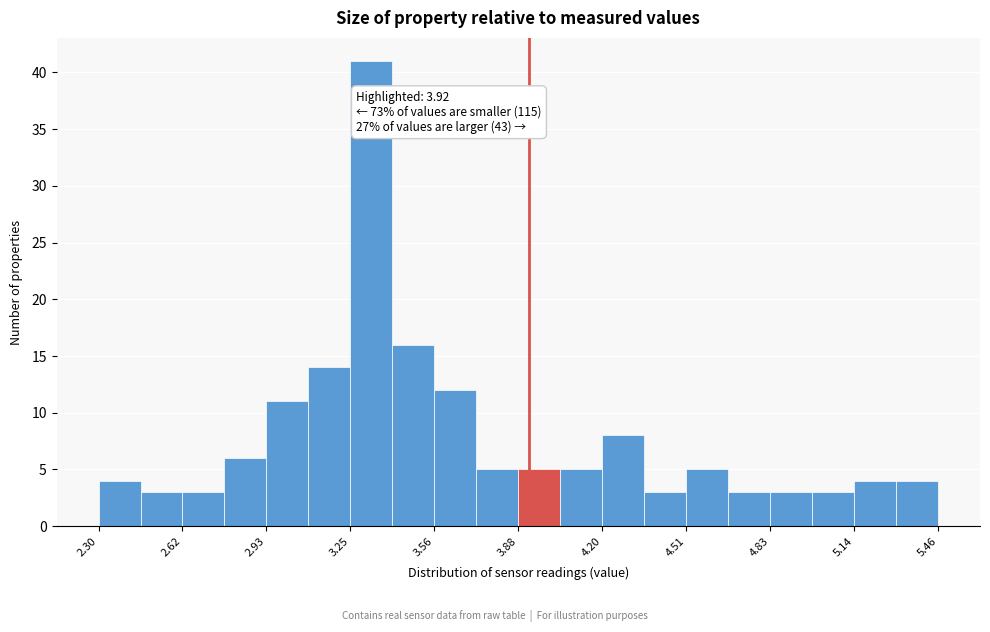

Read against the x-axis, roughly where is the centre of the tallest bar?

3.35